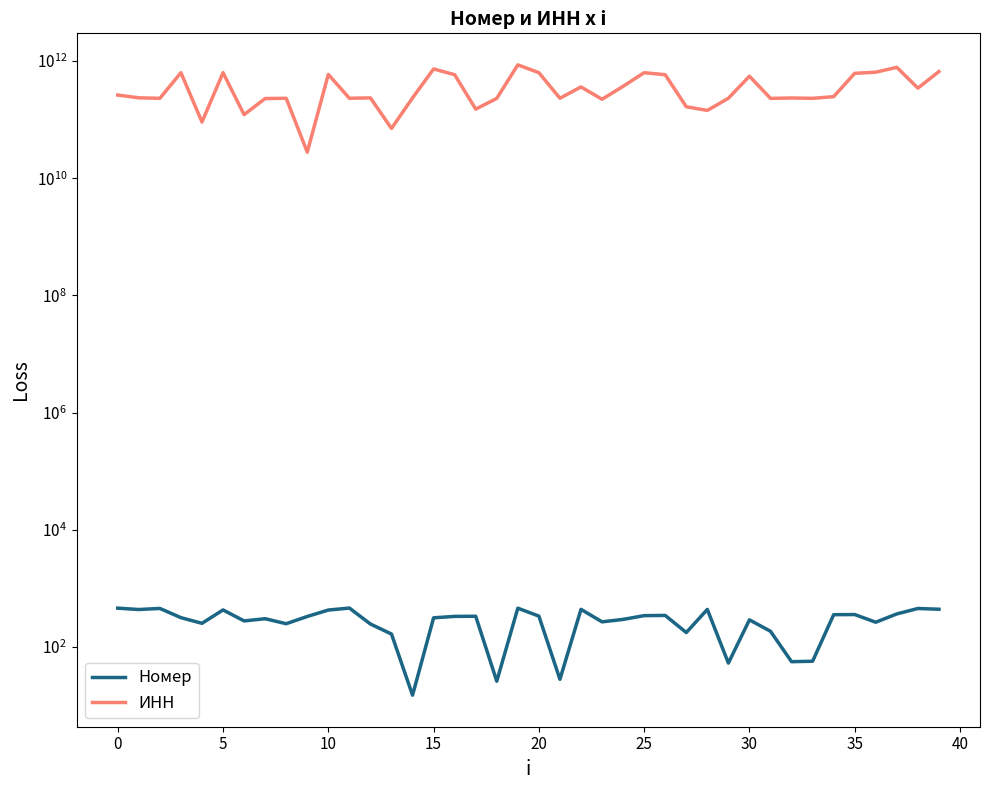

List the series in order of their peak value, highest first.

ИНН, Номер